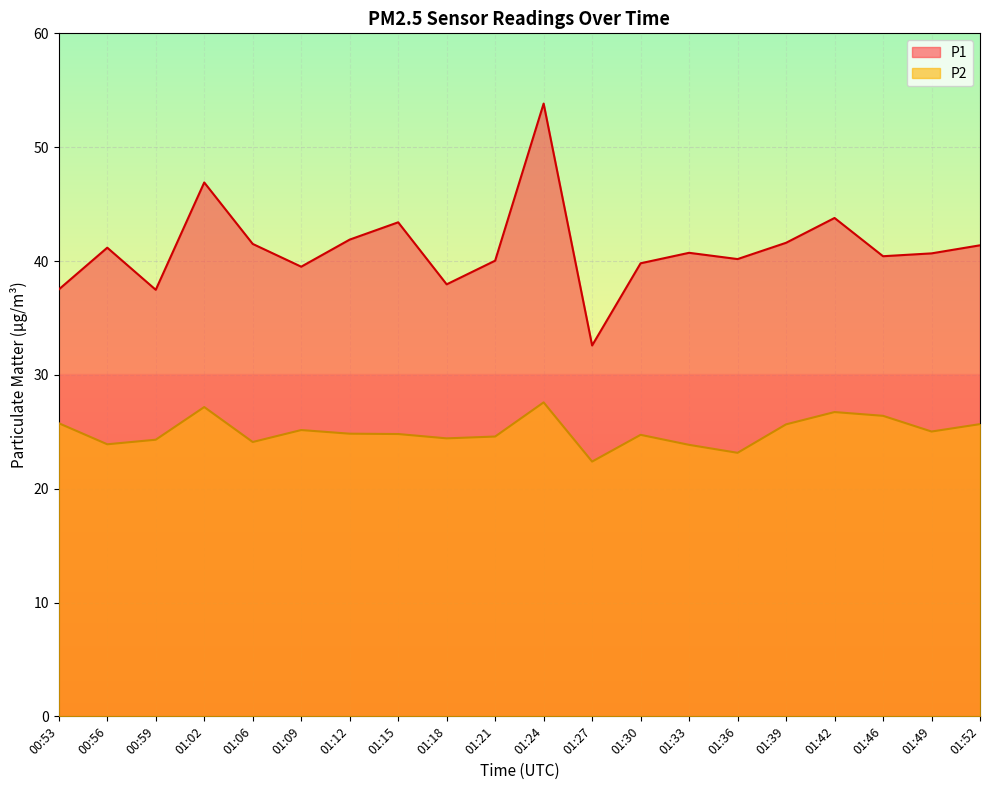

Reading left to right, extract all data points from this chart.

P1: 37.5	41.2	37.5	46.9	41.5	39.5	41.9	43.4	38.0	40.0	53.8	32.6	39.8	40.7	40.2	41.6	43.8	40.4	40.7	41.4
P2: 25.8	23.9	24.3	27.2	24.1	25.1	24.8	24.8	24.4	24.6	27.6	22.4	24.7	23.9	23.1	25.6	26.7	26.4	25.0	25.7